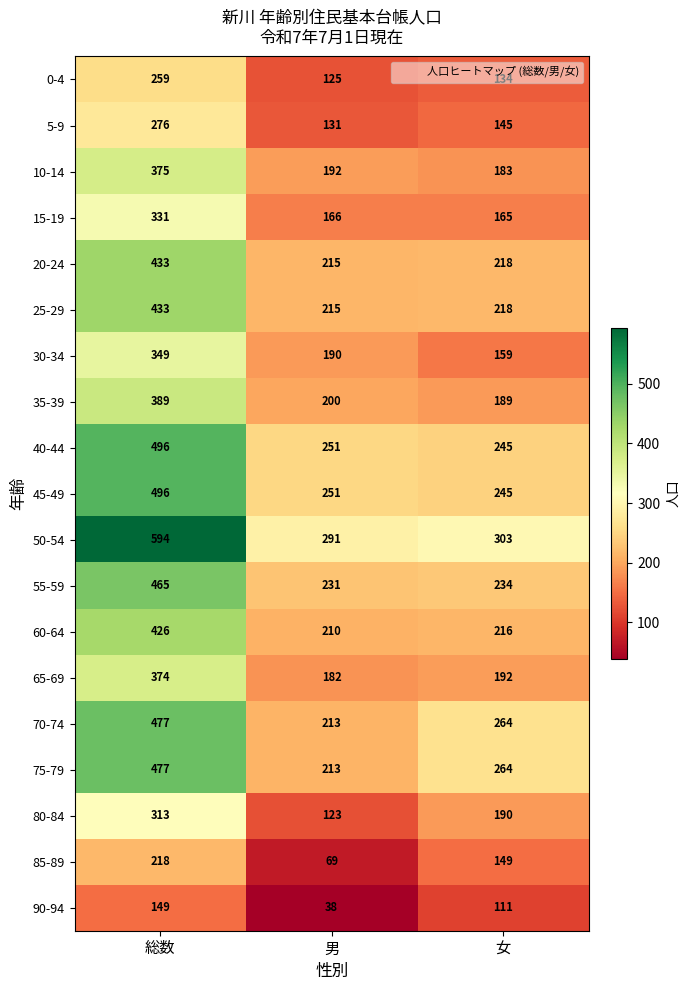

What is the spread (max minus min) of values at 男?

253